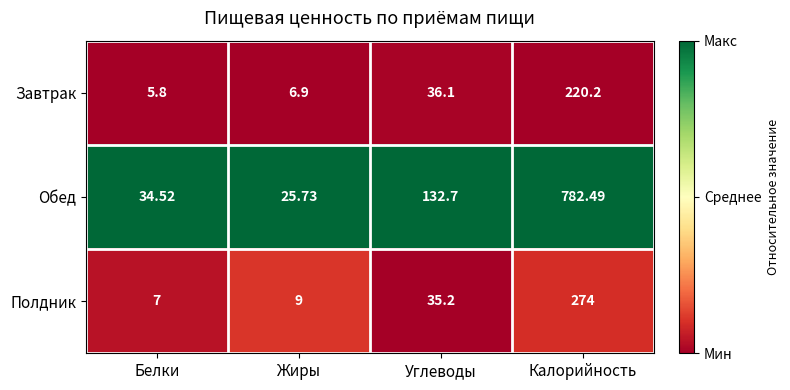

Which category has the highest value across all series?

Калорийность